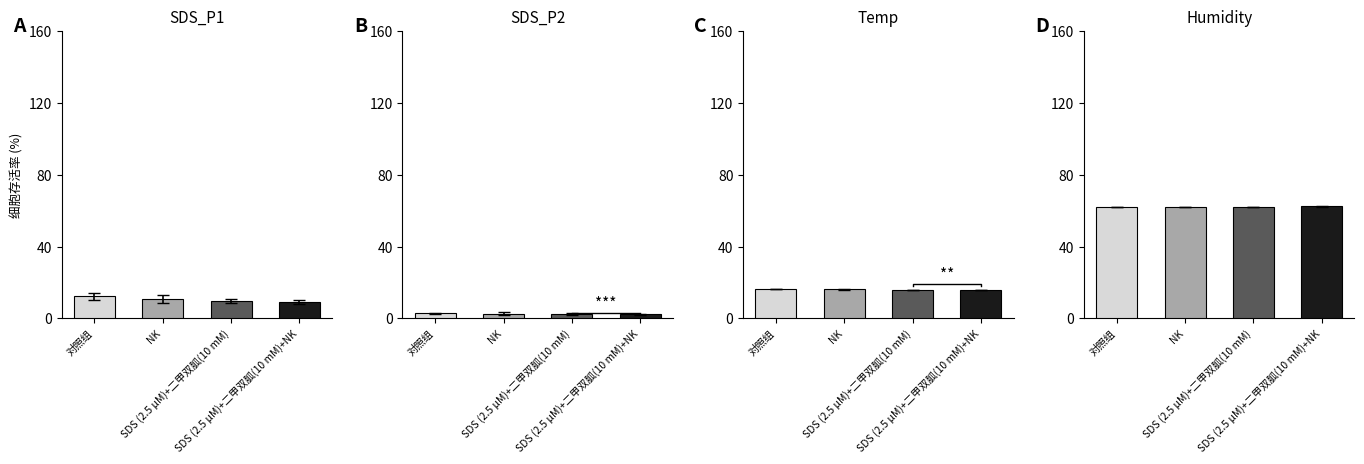

Which series has the widest spread of values?

SDS_P1